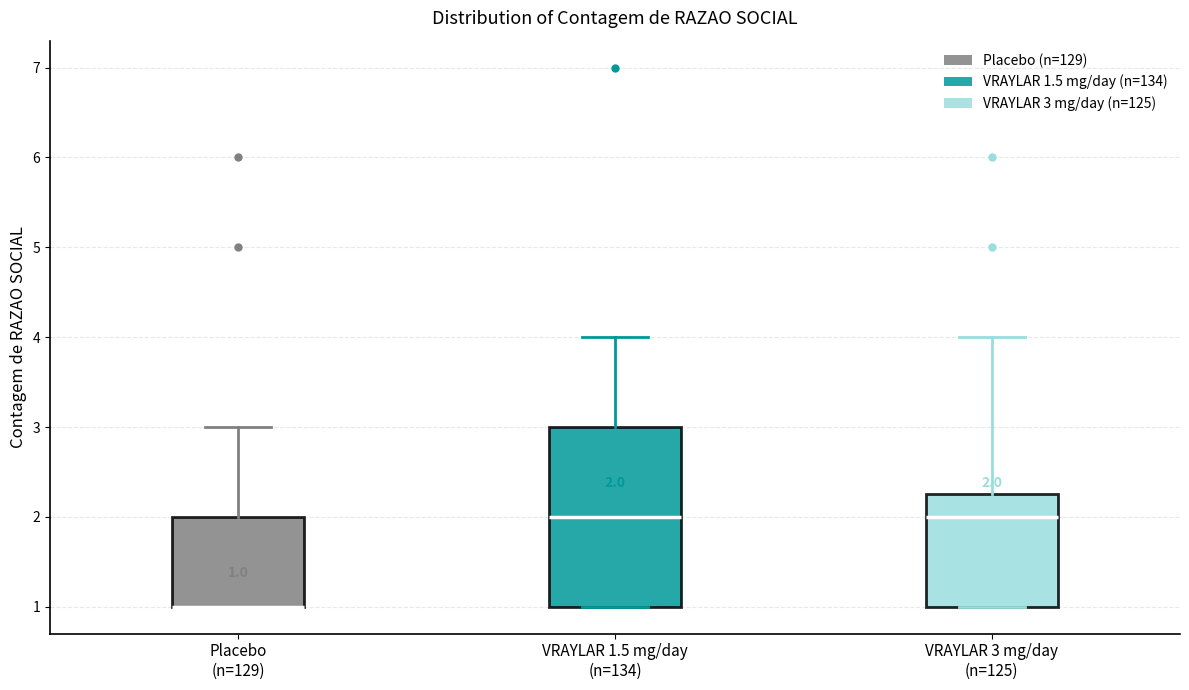

Comparing the boxes themselves (not the whiskers), which one is the tallest?

VRAYLAR 1.5 mg/day (n=134)